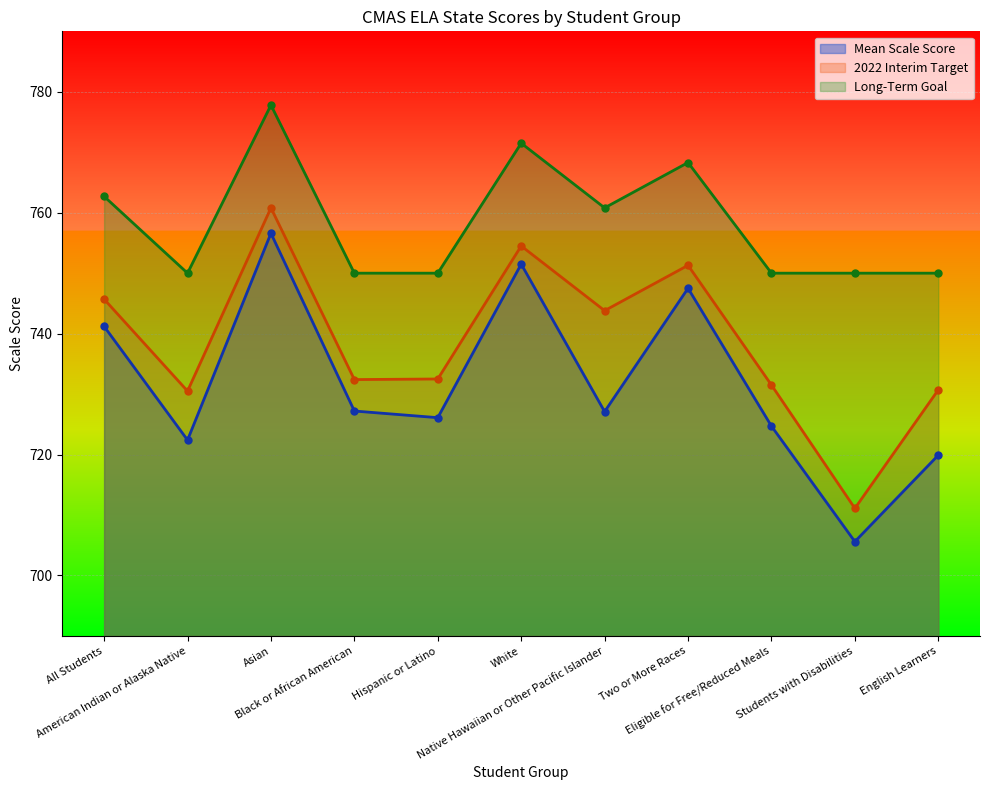

How many lines are shown in the chart?

3